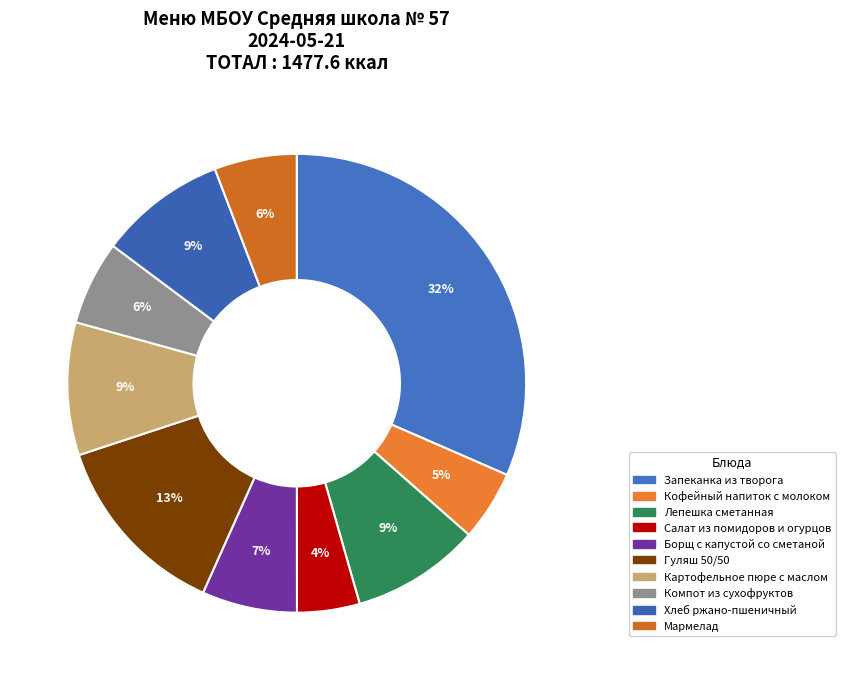

Does Салат из помидоров и огурцов account for over 50% of the chart?

No